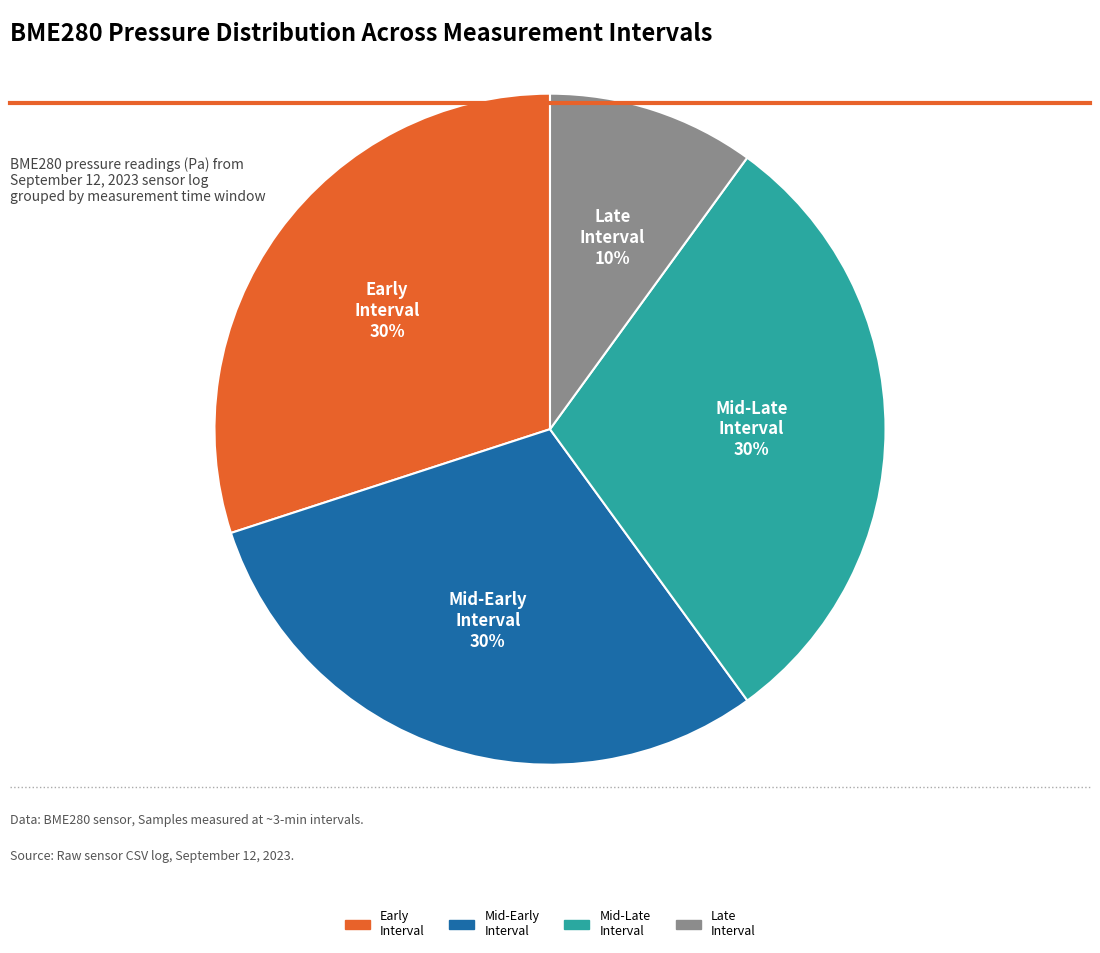

Does any single category account for the majority?

No